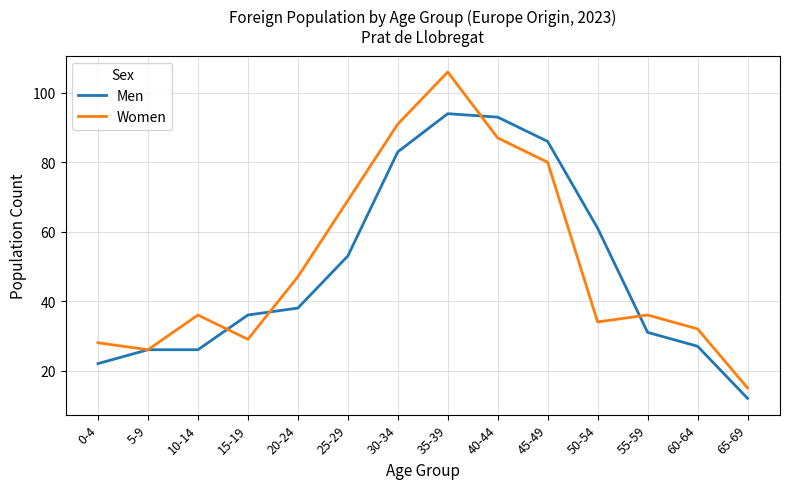

Reading right to left, list all the values displayed in this chart.

Men: 12	27	31	61	86	93	94	83	53	38	36	26	26	22
Women: 15	32	36	34	80	87	106	91	69	47	29	36	26	28